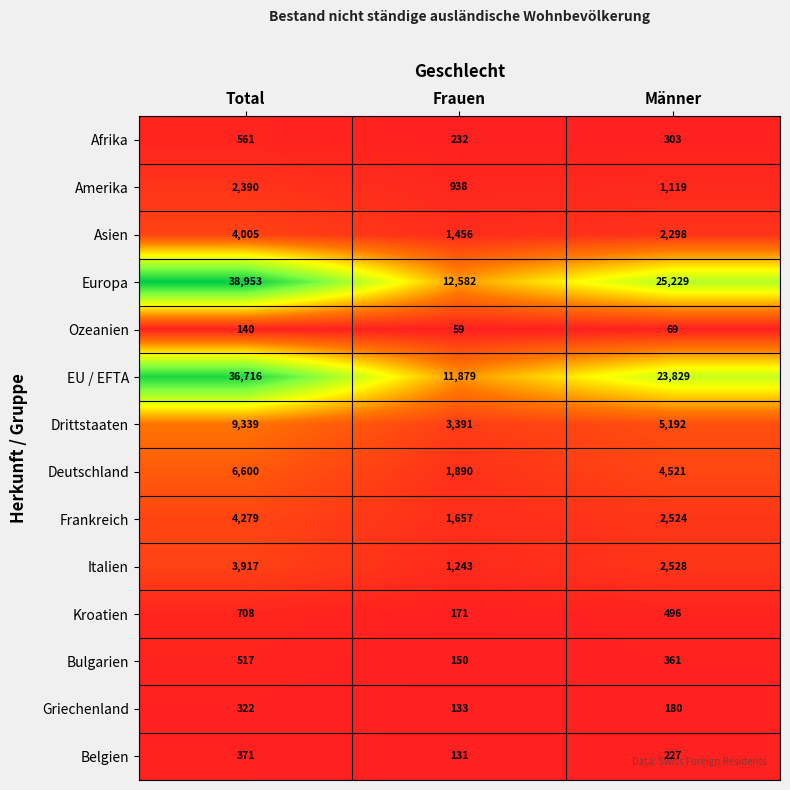

Which series changed the most between Total and Frauen?

Europa